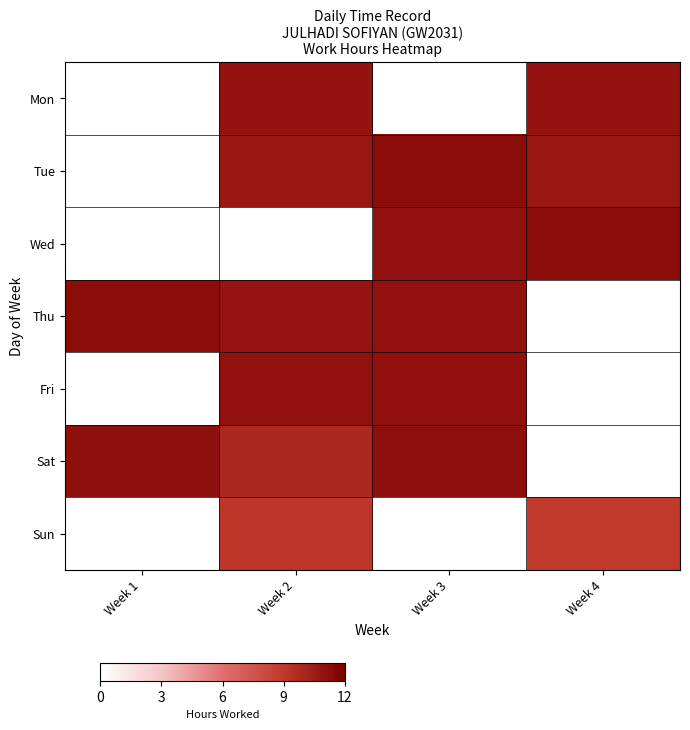

Reading left to right, transcribe all the data shown in this chart.

Mon: Week 1=0.0	Week 2=10.9	Week 3=0.0	Week 4=10.9
Tue: Week 1=0.0	Week 2=10.8	Week 3=11.3	Week 4=10.8
Wed: Week 1=0.0	Week 2=0.0	Week 3=11.0	Week 4=11.3
Thu: Week 1=11.3	Week 2=10.9	Week 3=11.0	Week 4=0.0
Fri: Week 1=0.0	Week 2=11.1	Week 3=11.1	Week 4=0.0
Sat: Week 1=11.2	Week 2=9.9	Week 3=11.1	Week 4=0.0
Sun: Week 1=0.0	Week 2=9.1	Week 3=0.0	Week 4=9.0